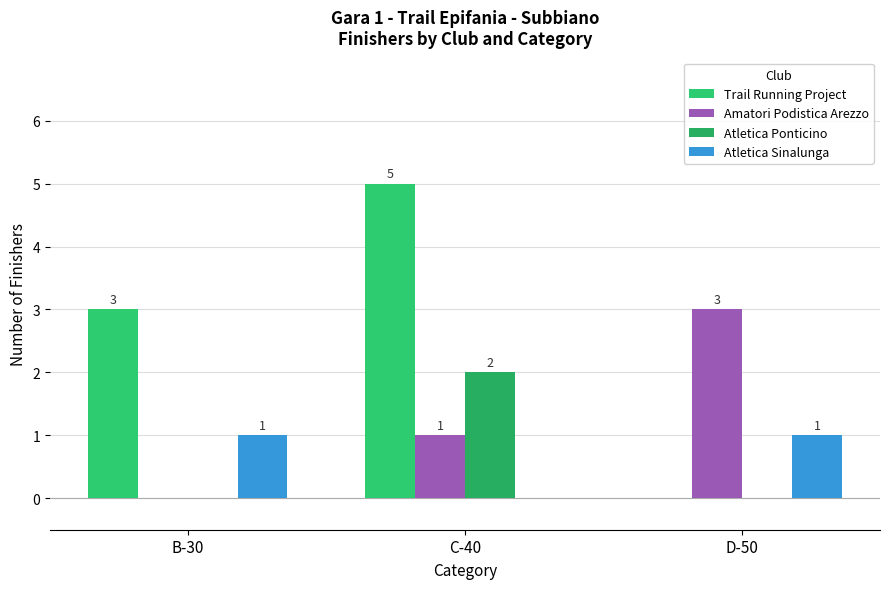

Where is Trail Running Project nearest to the value 2?

B-30